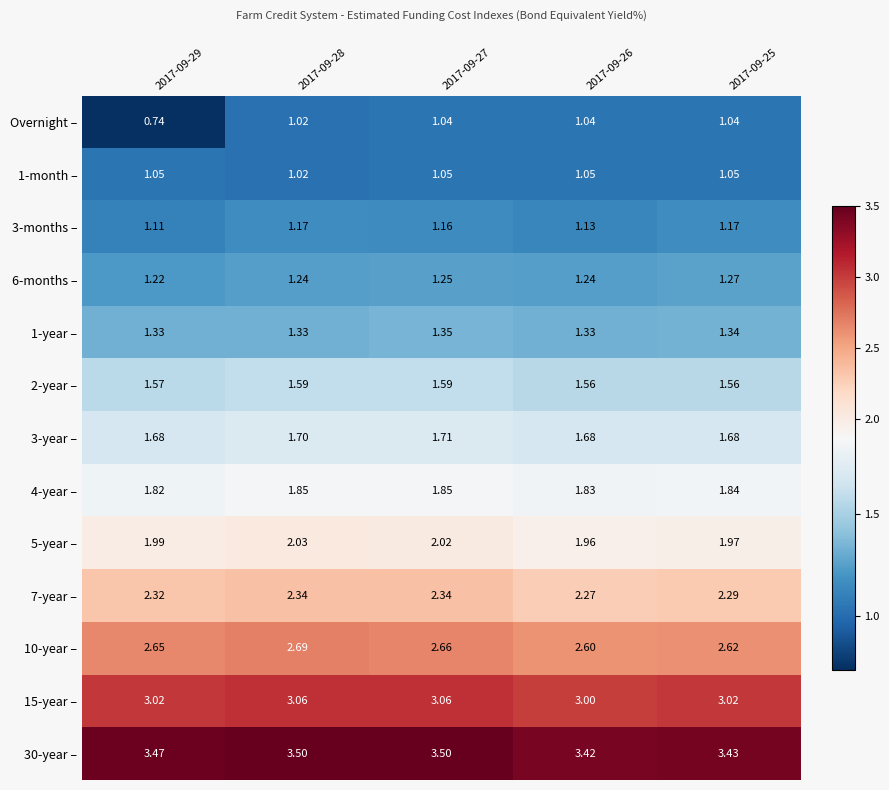

At 2017-09-27, list the series in order from largest to smallest.

30-year –, 15-year –, 10-year –, 7-year –, 5-year –, 4-year –, 3-year –, 2-year –, 1-year –, 6-months –, 3-months –, 1-month –, Overnight –